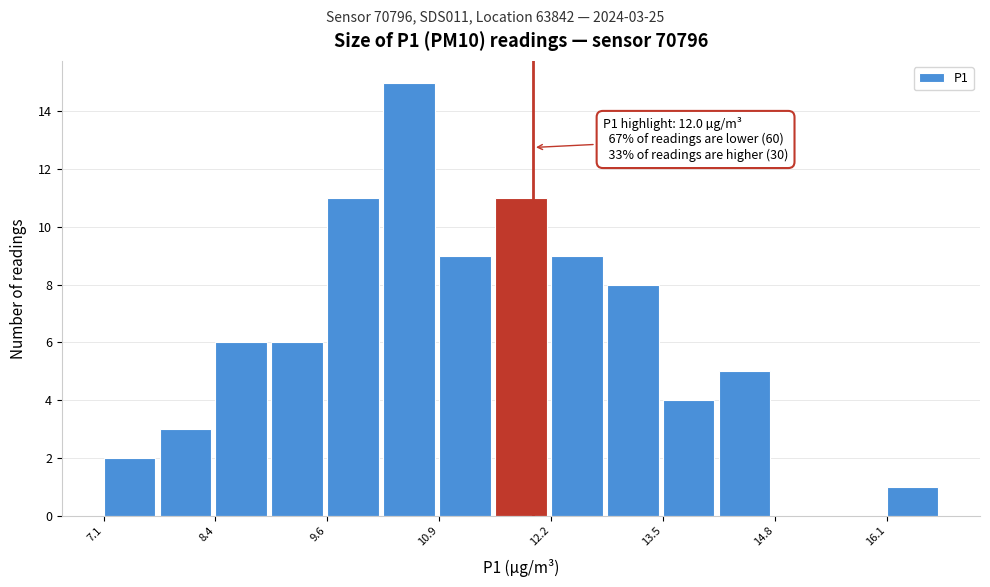

Around what value on the x-axis is the tallest bar? Give the approximate position of its centre, as read against the axis.

10.6